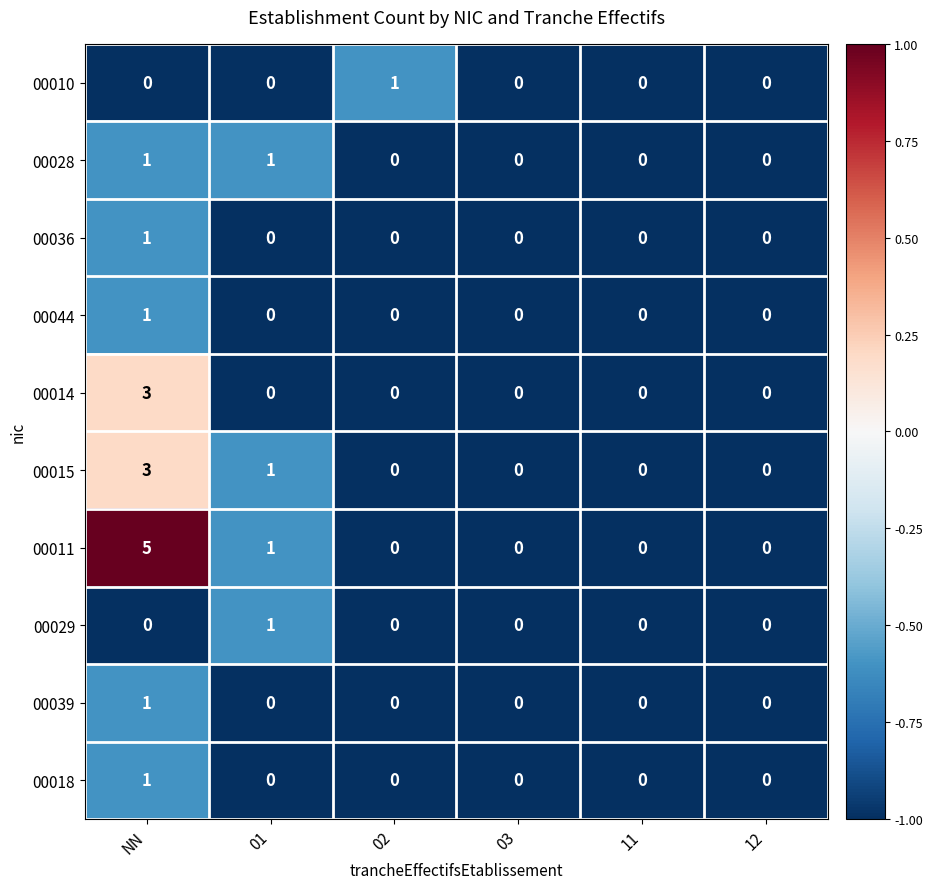

Is the value of 00028 at 01 greater than the value of 00015 at 02?

Yes